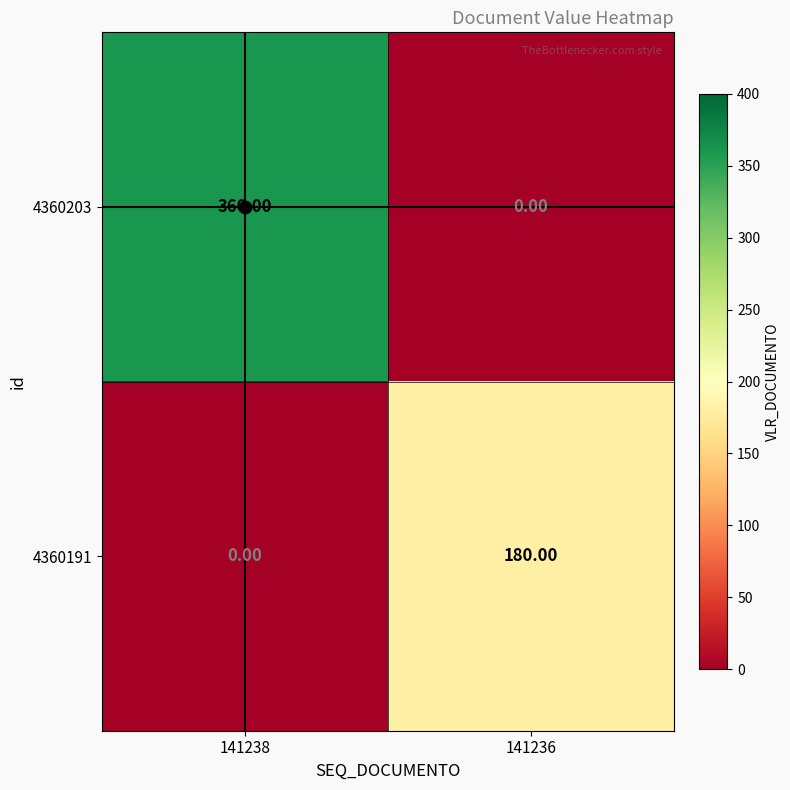

What is the sum of the 4360191 values at 141238 and 141236?

180